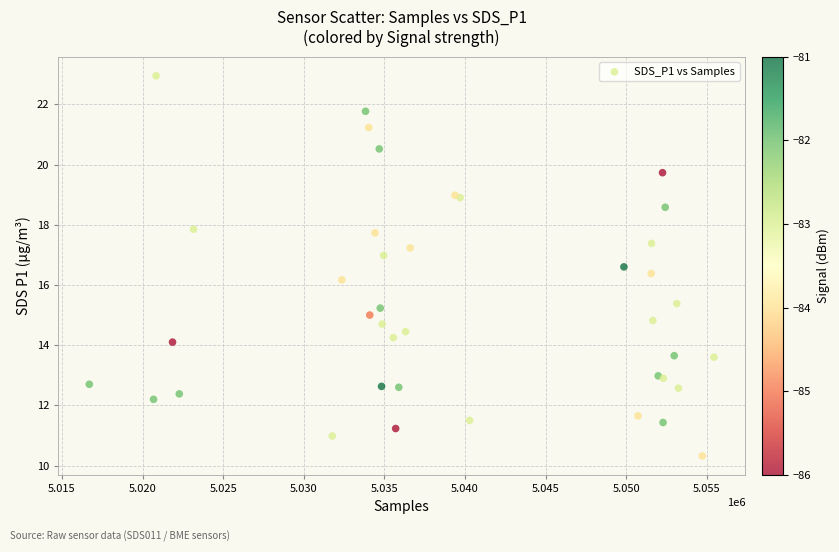

What Y value in the scatter plot is closest to 16?

16.2